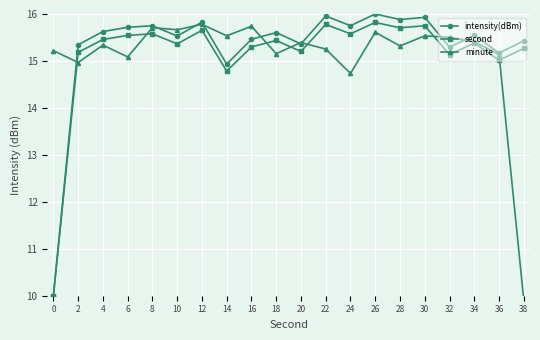

Is this an area chart (filled region under the line)?

No